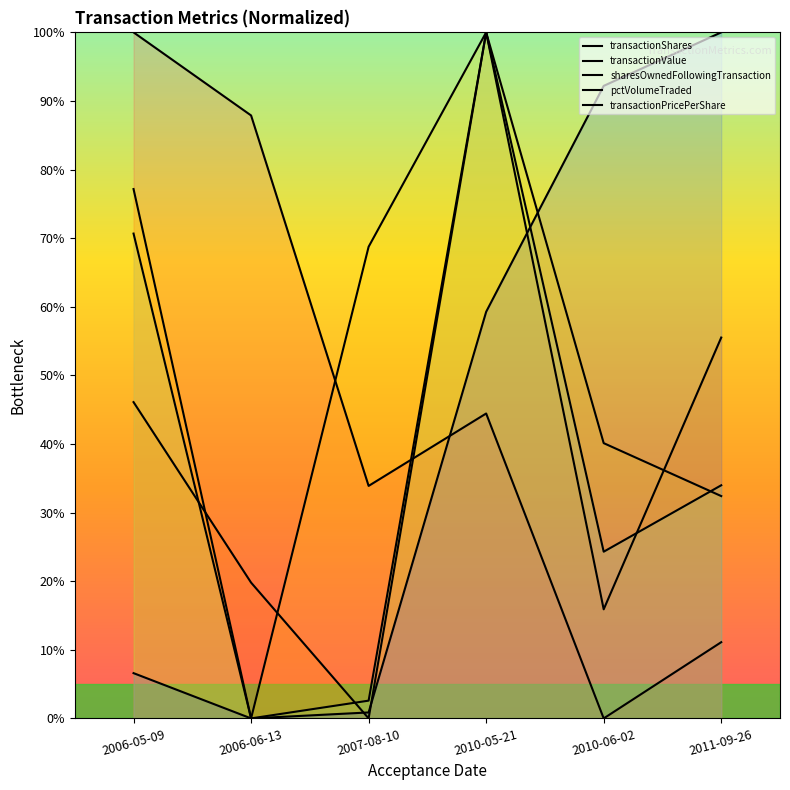

What is the sum of the transactionValue values at 2007-08-10 and 2006-06-13?

19.8